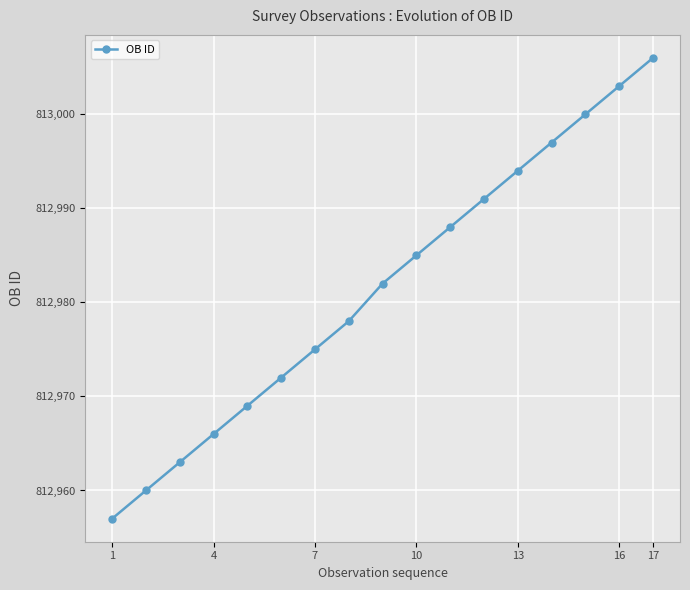

Does the chart display data point markers on the line(s)?

Yes